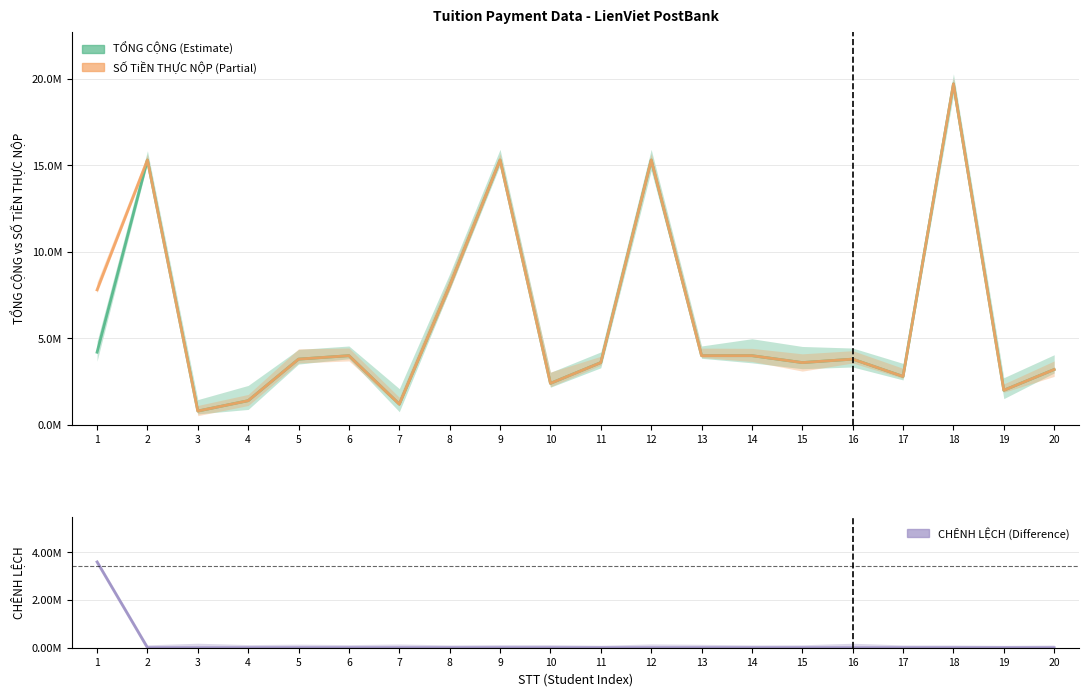

Where does the SỐ TiỀN THỰC NỘP TẠI NH series first go above 3800000?

1